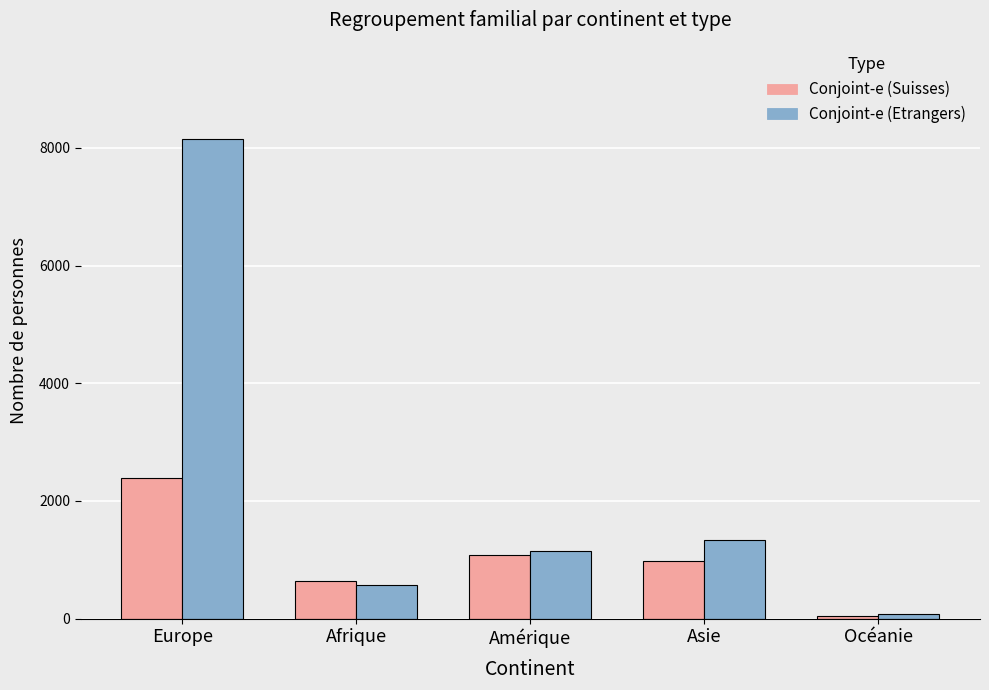

Rank the series at Europe from highest to lowest value.

Conjoint-e (Etrangers), Conjoint-e (Suisses)